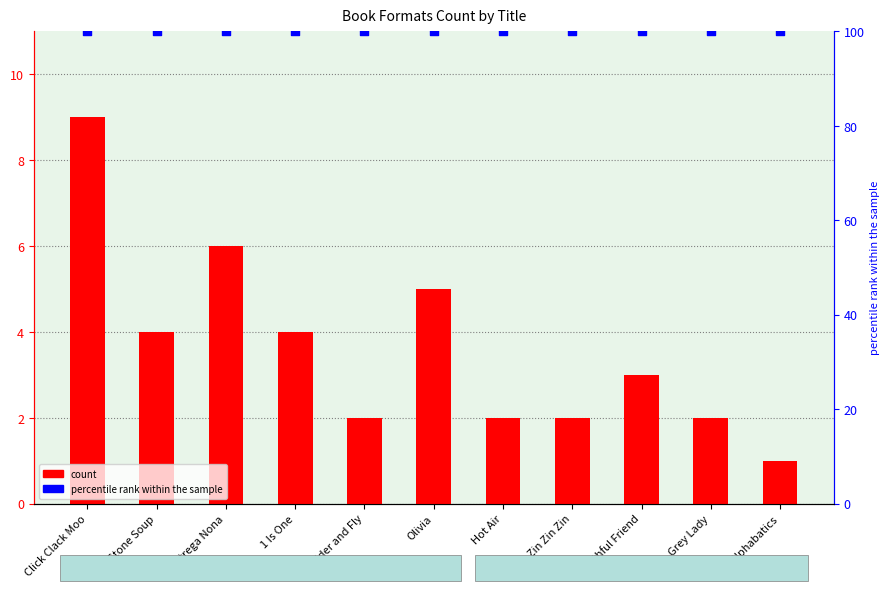

Which series has the widest spread of Y values?

count